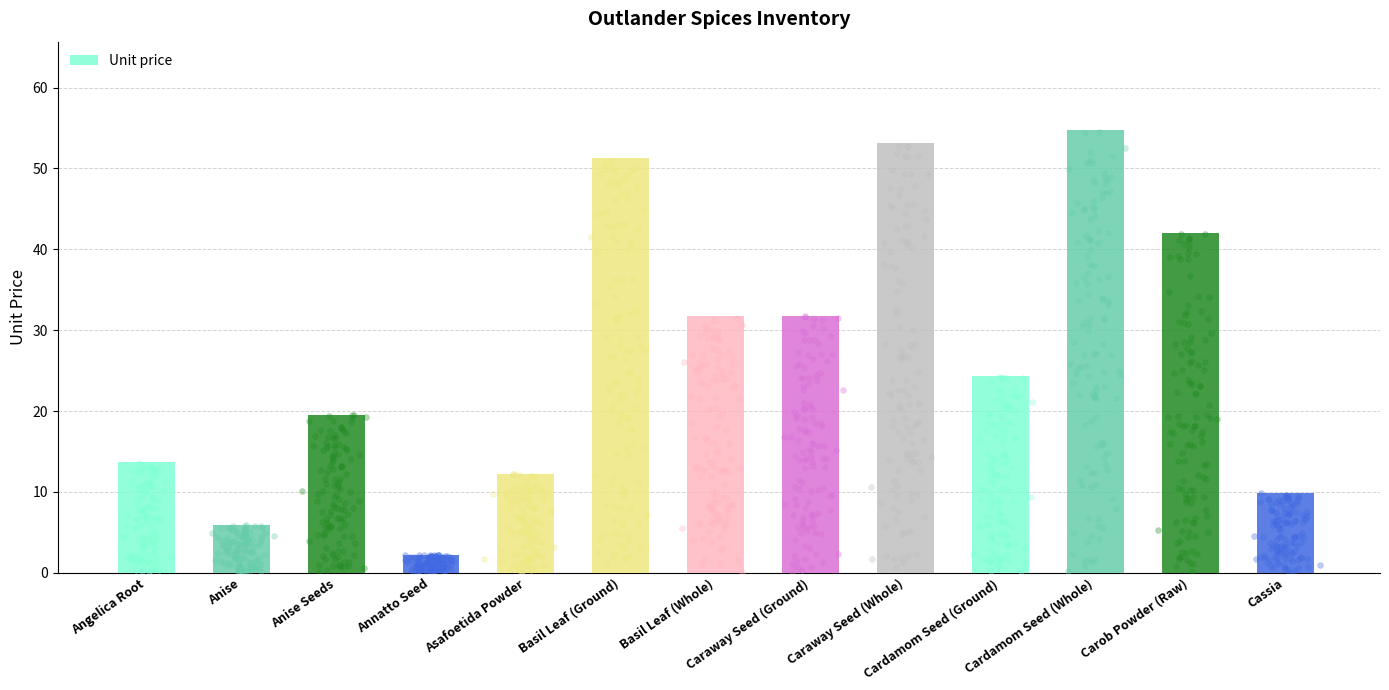

What is the change in value from Angelica Root to Cardamom Seed (Whole)?

+41.1